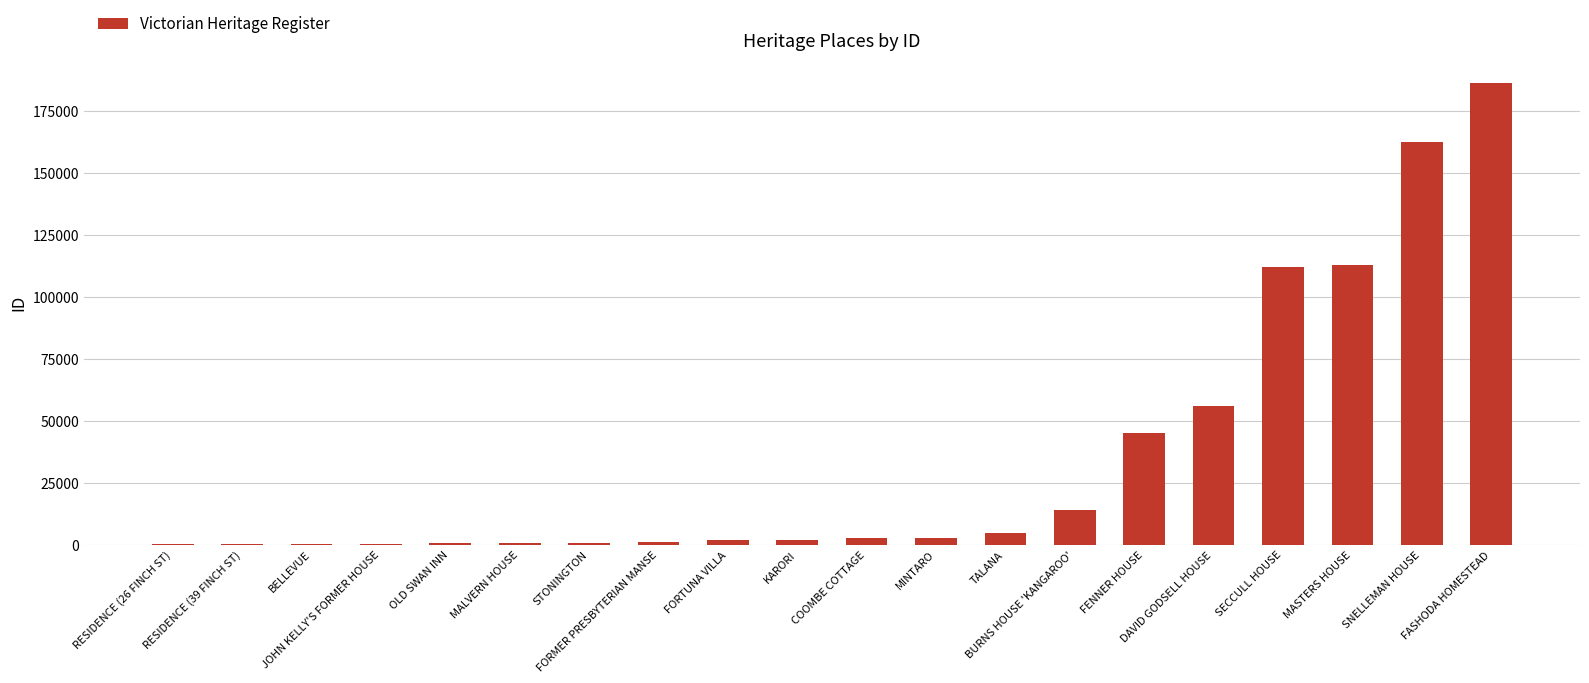

What is the difference between the values at BELLEVUE and FASHODA HOMESTEAD?

186123